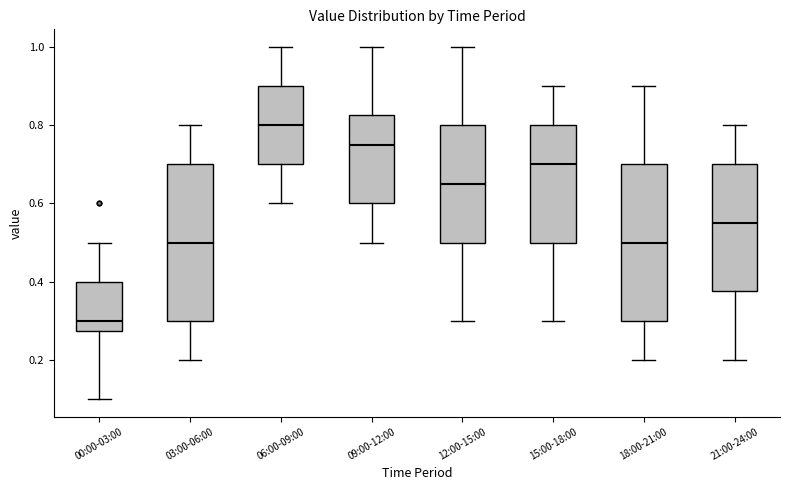

Reading left to right, read every box against the y-axis: the position of its median line, the range the box covers, and the ends of its whiskers. The values are not printed on the chart, so give them approximately, as read against the axis.

00:00-03:00: median 0.30, box 0.28 to 0.40, whiskers 0.10 to 0.50
03:00-06:00: median 0.50, box 0.30 to 0.70, whiskers 0.20 to 0.80
06:00-09:00: median 0.80, box 0.70 to 0.90, whiskers 0.60 to 1.00
09:00-12:00: median 0.76, box 0.60 to 0.82, whiskers 0.50 to 1.00
12:00-15:00: median 0.66, box 0.50 to 0.80, whiskers 0.30 to 1.00
15:00-18:00: median 0.70, box 0.50 to 0.80, whiskers 0.30 to 0.90
18:00-21:00: median 0.50, box 0.30 to 0.70, whiskers 0.20 to 0.90
21:00-24:00: median 0.56, box 0.38 to 0.70, whiskers 0.20 to 0.80